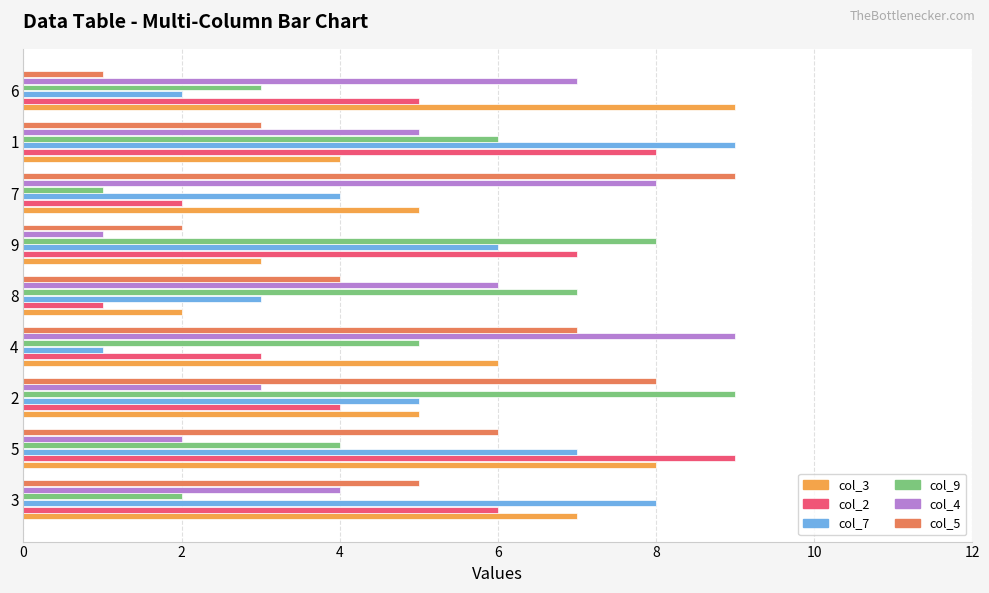

True or false: col_7 has a value of 5 at 8.

False